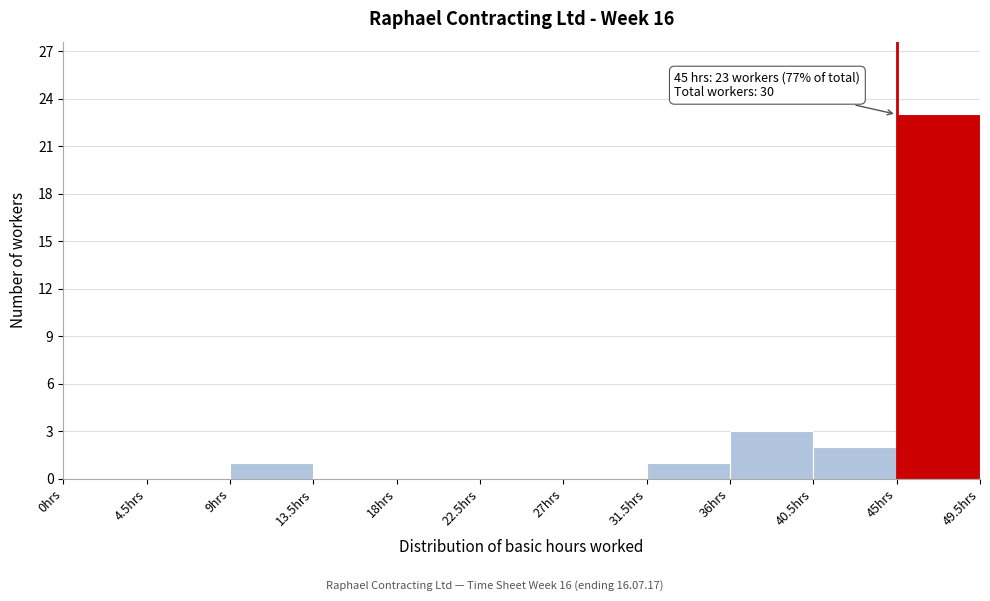

Over which range of the x-axis is the bar tallest?

45.0 to 49.5